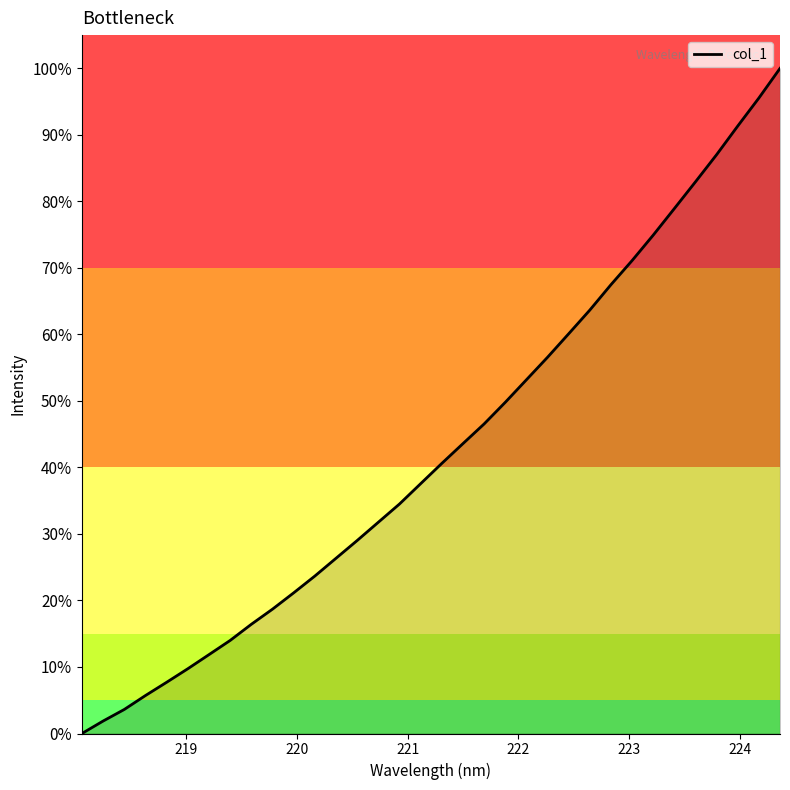

True or false: there are more than 1 points higher than both neighbors.

False